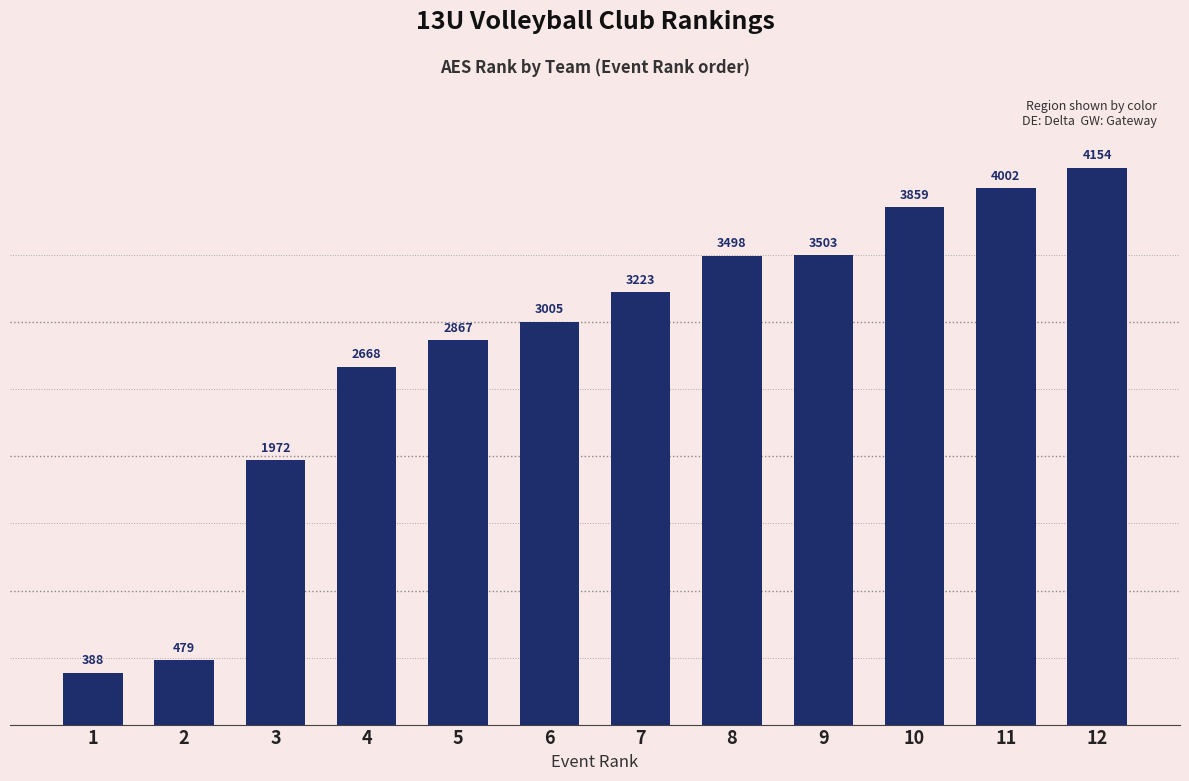

List the labels in order of value, largest first.

12, 11, 10, 9, 8, 7, 6, 5, 4, 3, 2, 1